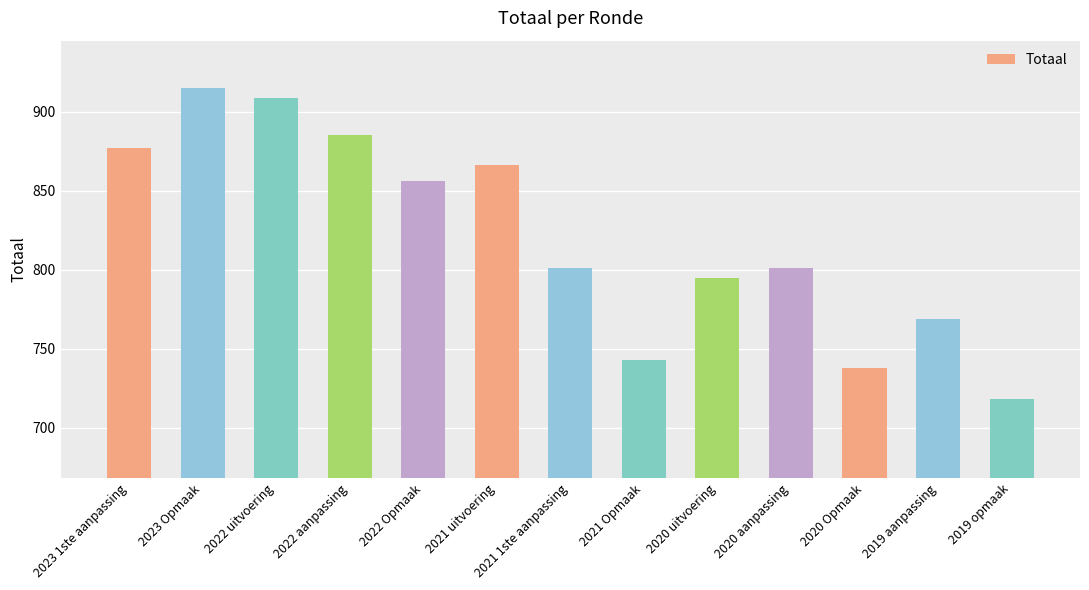

How many distinct data groups are displayed?

1